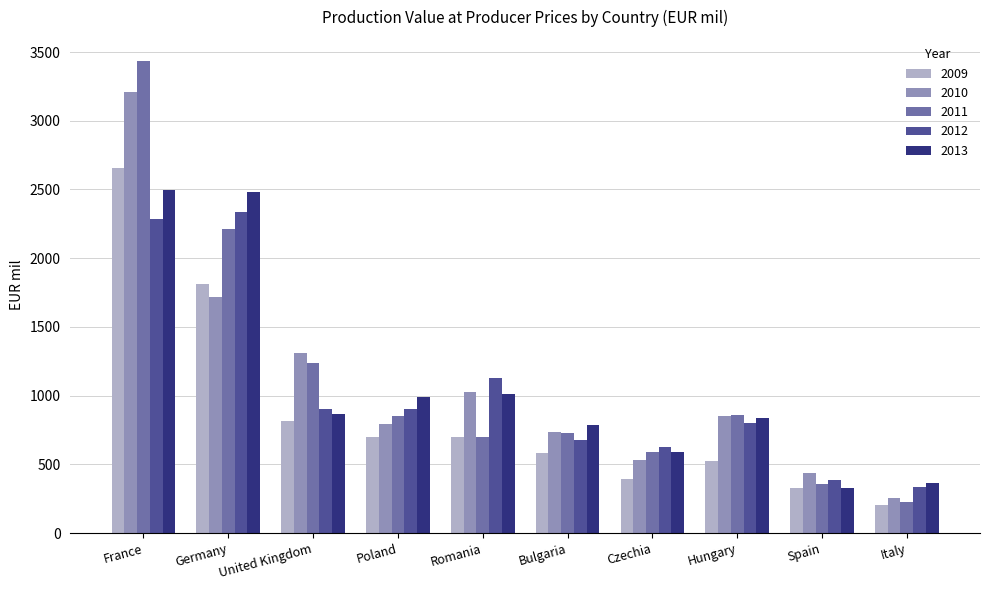

What is the approximate value of 2011 at Germany?

2214.0